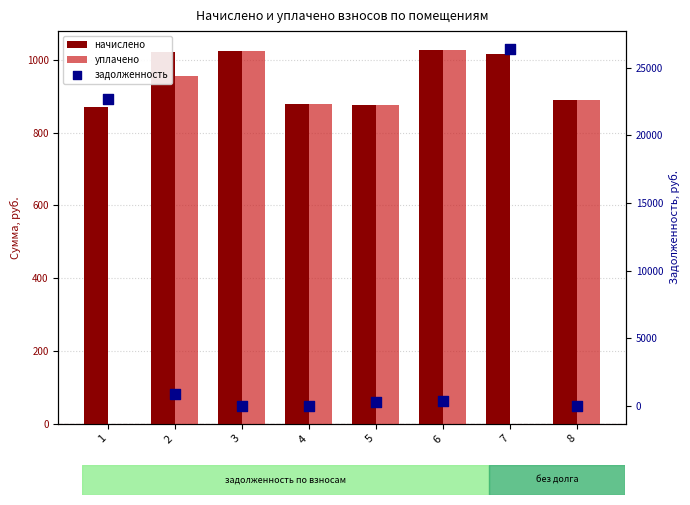

Which series reaches the maximum Y coordinate?

задолженность